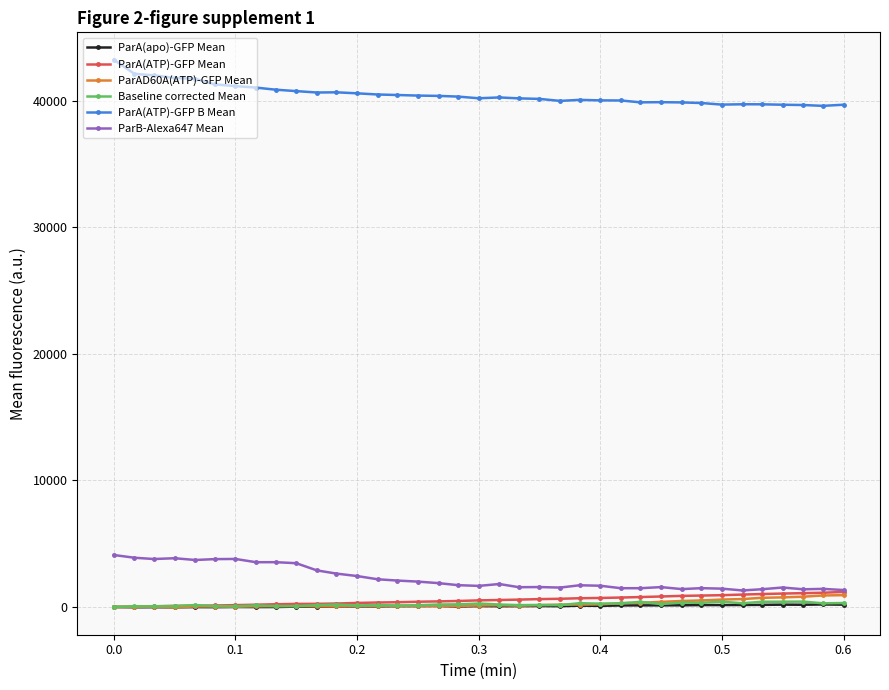

True or false: ParB-Alexa647 Mean has more than 2 points higher than both neighbors.

True